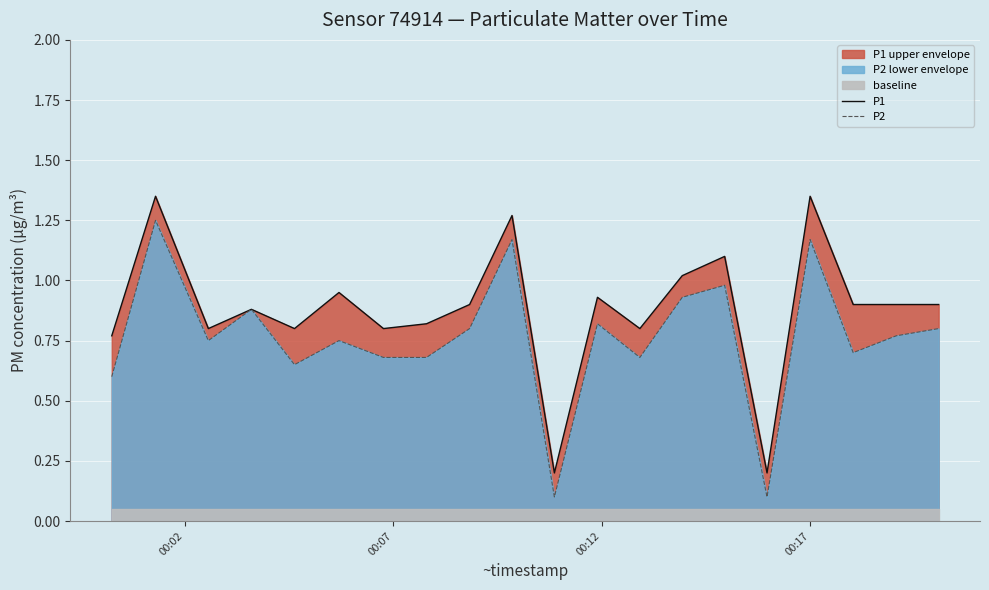

True or false: P1 and P2 intersect in this chart.

False